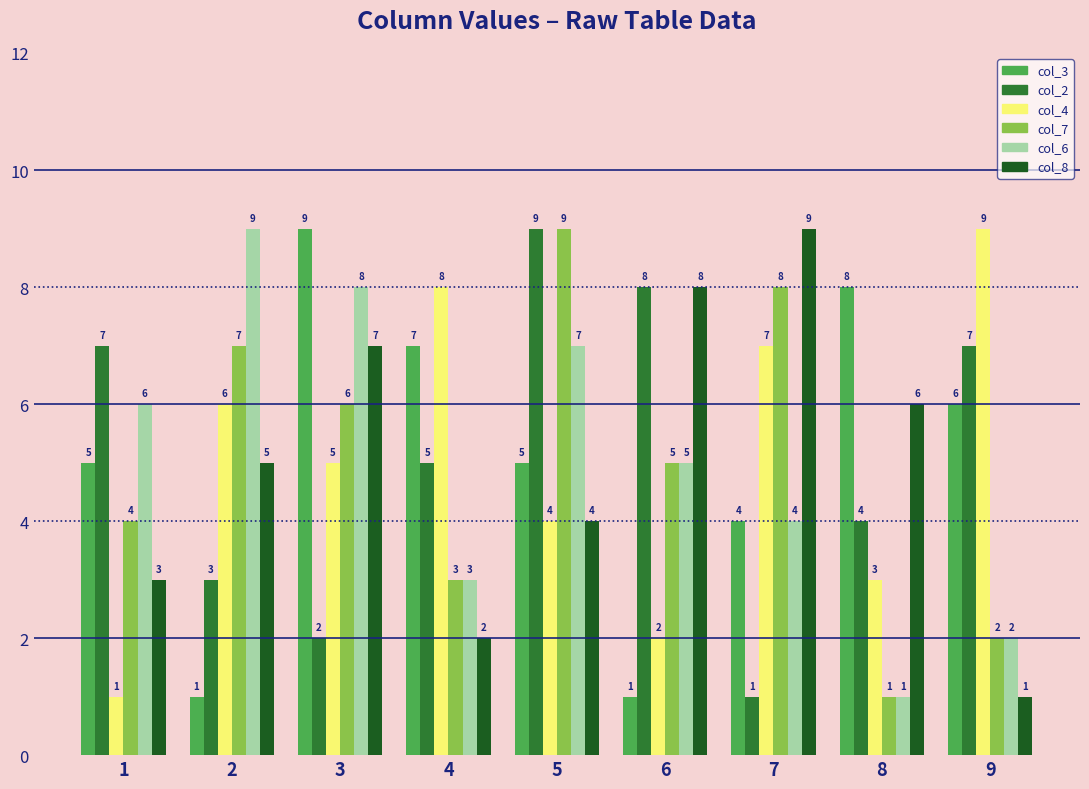

How many data points does each series have?

9